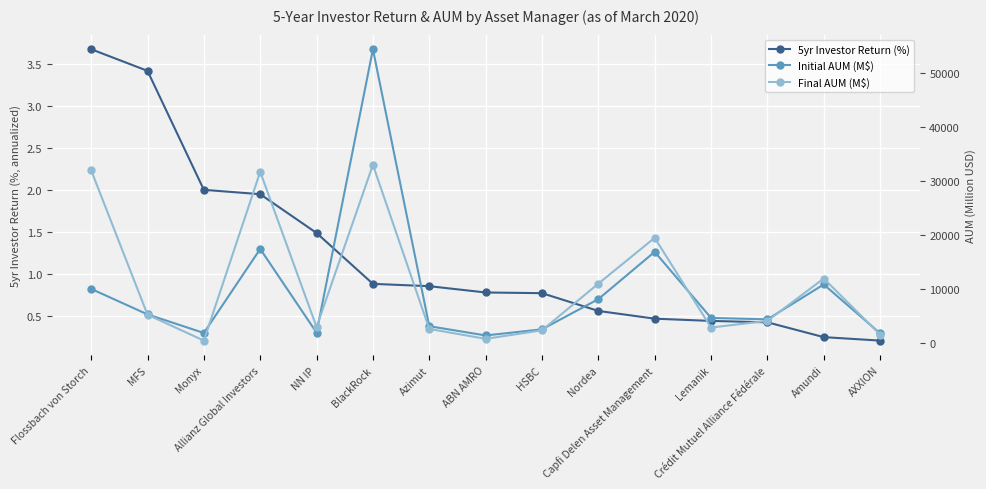

What is the label of the 5th point from the right?

Capfi Delen Asset Management